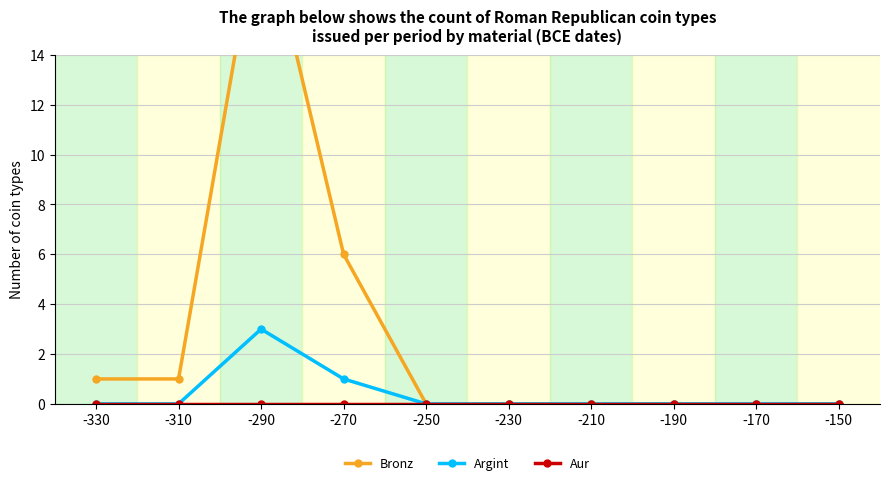

List the labels in order of Bronz value, largest first.

-290, -270, -330, -310, -250, -230, -210, -190, -170, -150